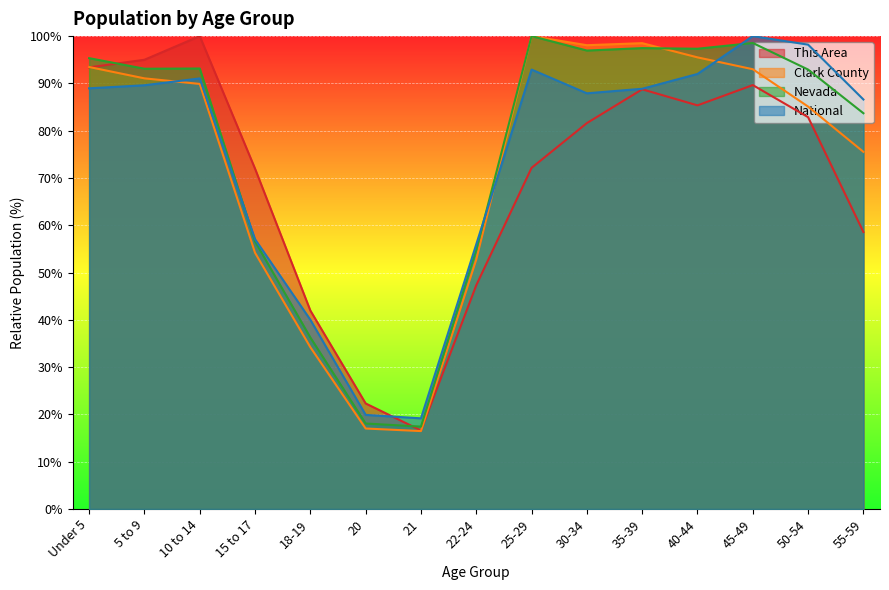

What is the value of the National point at the 6th from the left?

19.9